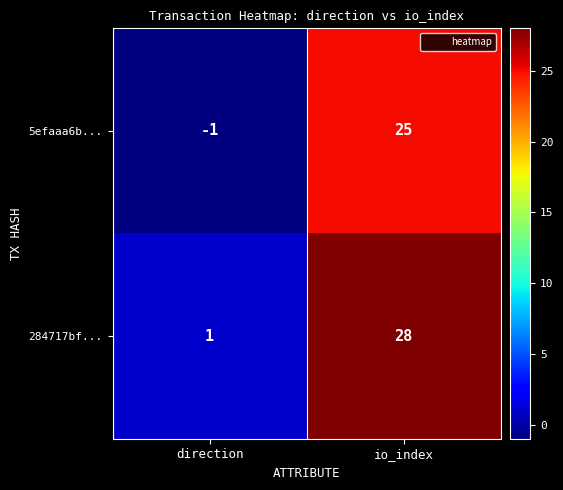

What is the smallest value displayed?

-1